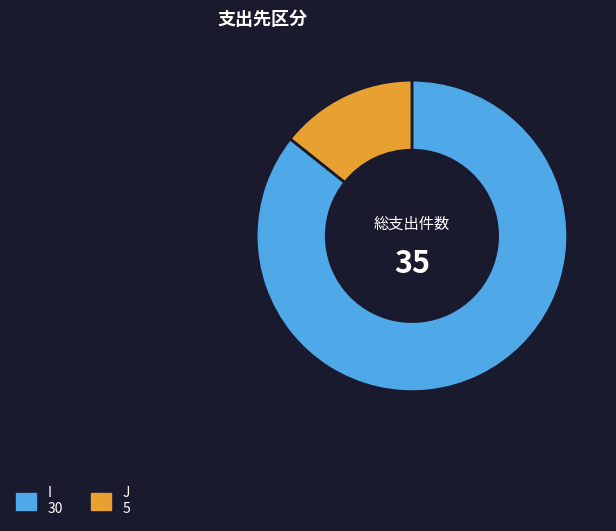

What is the smallest slice in the pie chart?

J